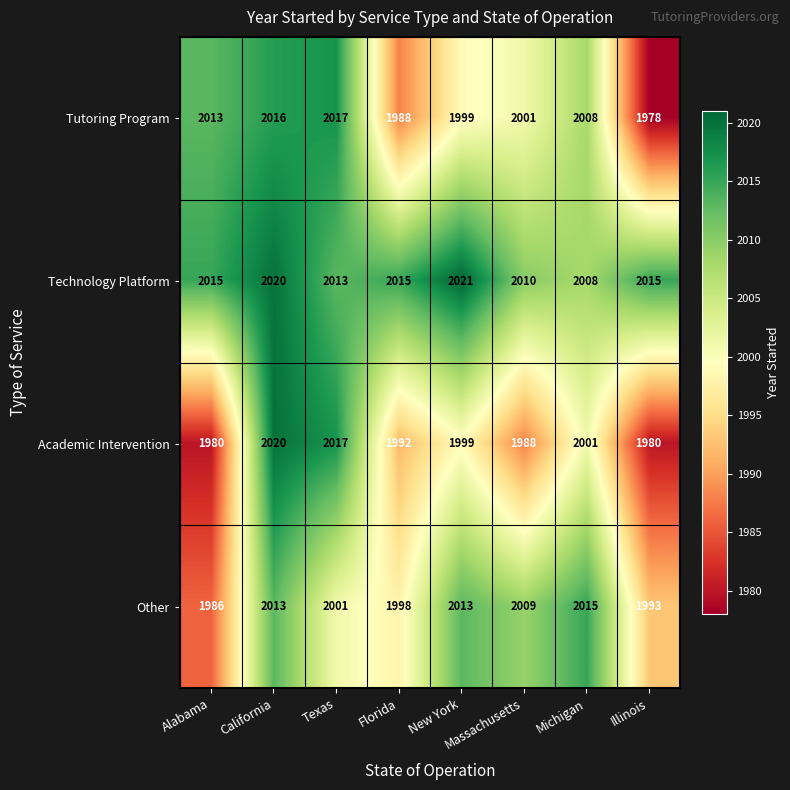

Which series has the widest spread of values?

Academic Intervention